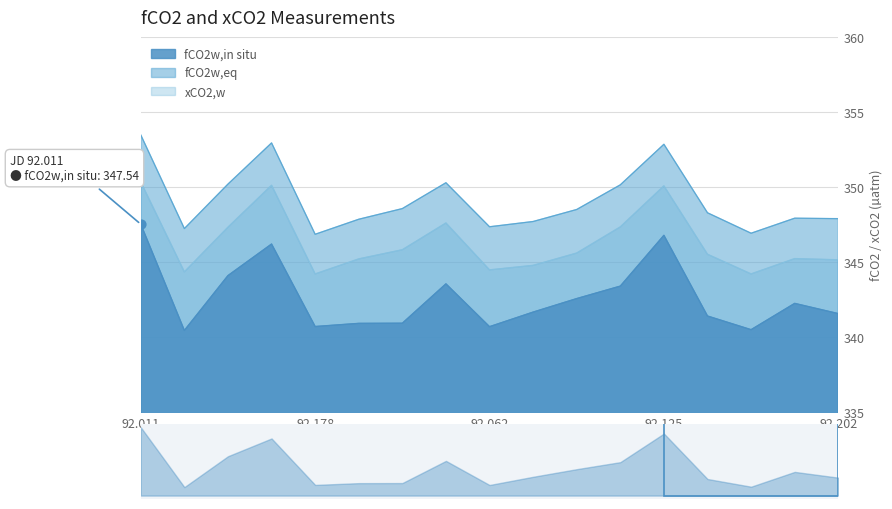

What are all the series names shown in the legend?

fCO2w,in situ, fCO2w,eq, xCO2,w